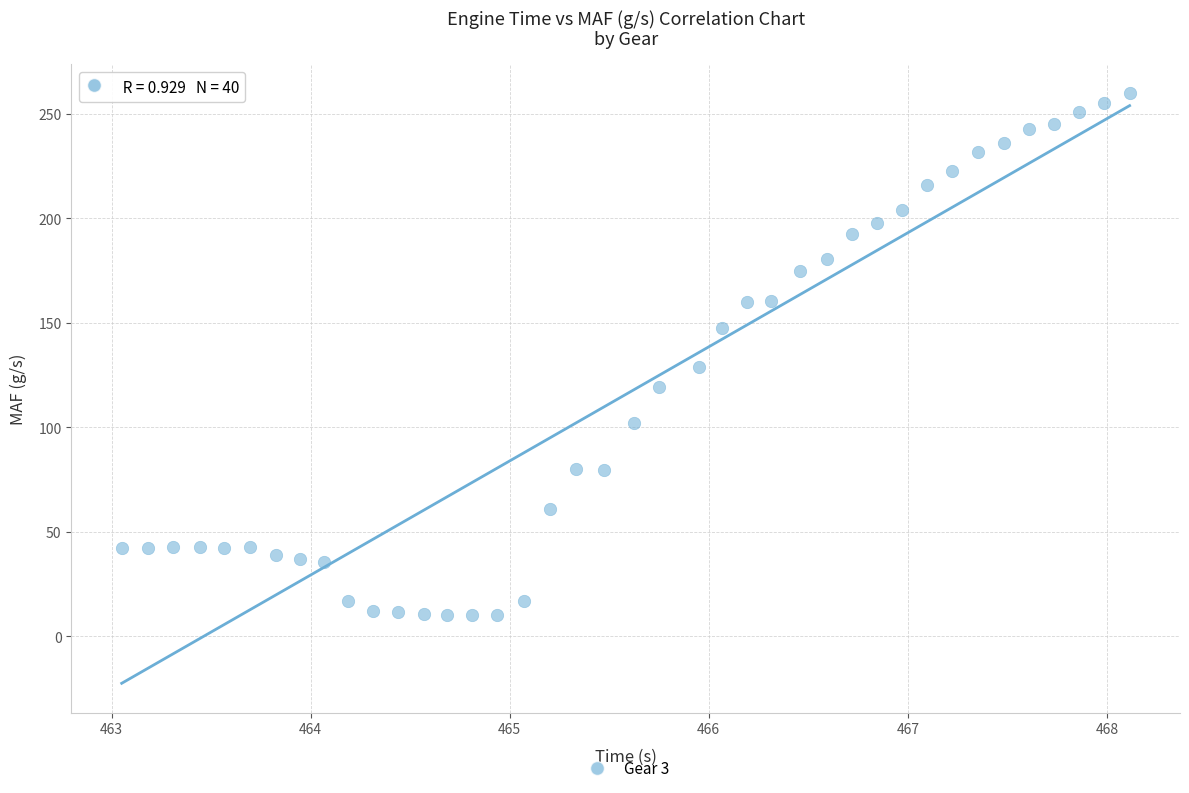

What Y value in the scatter plot is closest to 134?

129.1